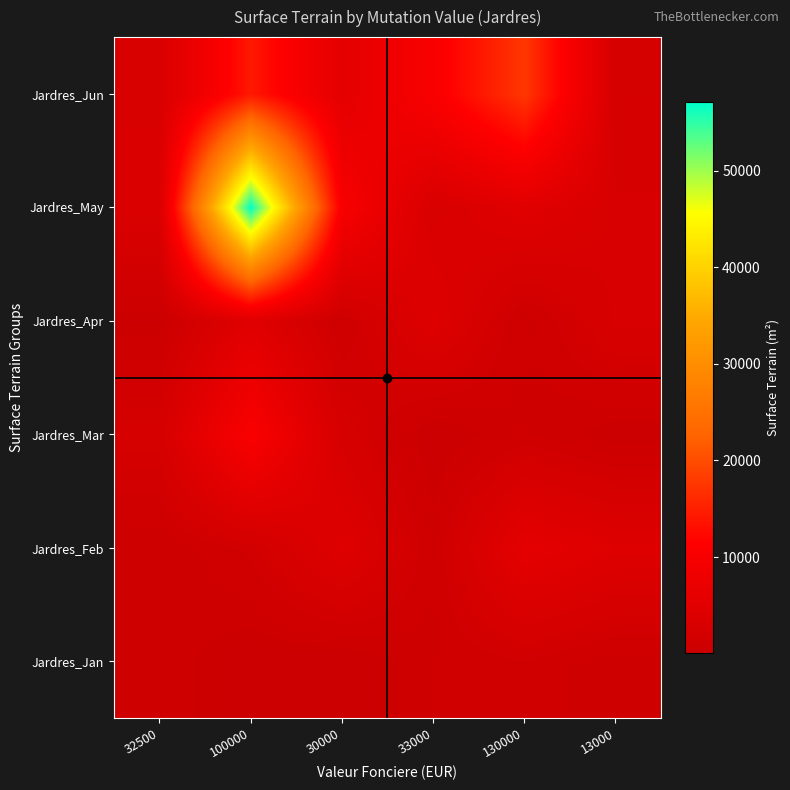

Reading left to right, extract all data points from this chart.

Jardres_Jan: 32500=924	100000=197	30000=92	33000=1000	130000=1509	13000=637
Jardres_Feb: 32500=644	100000=1640	30000=4510	33000=995	130000=5810	13000=4410
Jardres_Mar: 32500=2500	100000=10565	30000=2641	33000=76	130000=1110	13000=296
Jardres_Apr: 32500=358	100000=4609	30000=870	33000=4450	130000=720	13000=2990
Jardres_May: 32500=3540	100000=57115	30000=10130	33000=3085	130000=4860	13000=2935
Jardres_Jun: 32500=3205	100000=14335	30000=5665	33000=10395	130000=17695	13000=2375